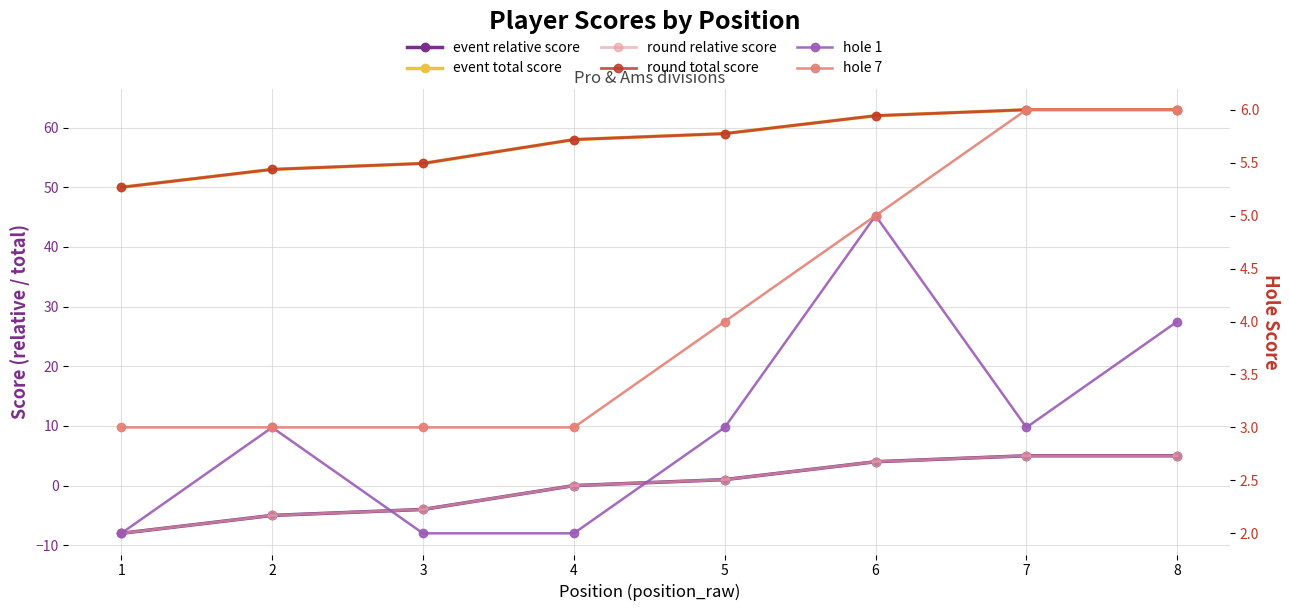

How many lines are shown in the chart?

6